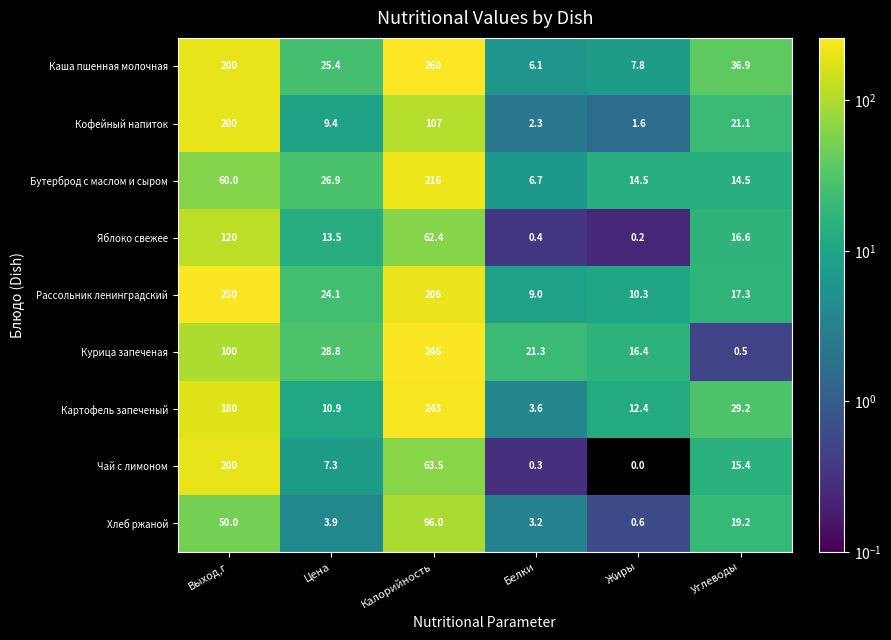

The Кофейный напиток series shows 327.8 at Выход,г. True or false?

False